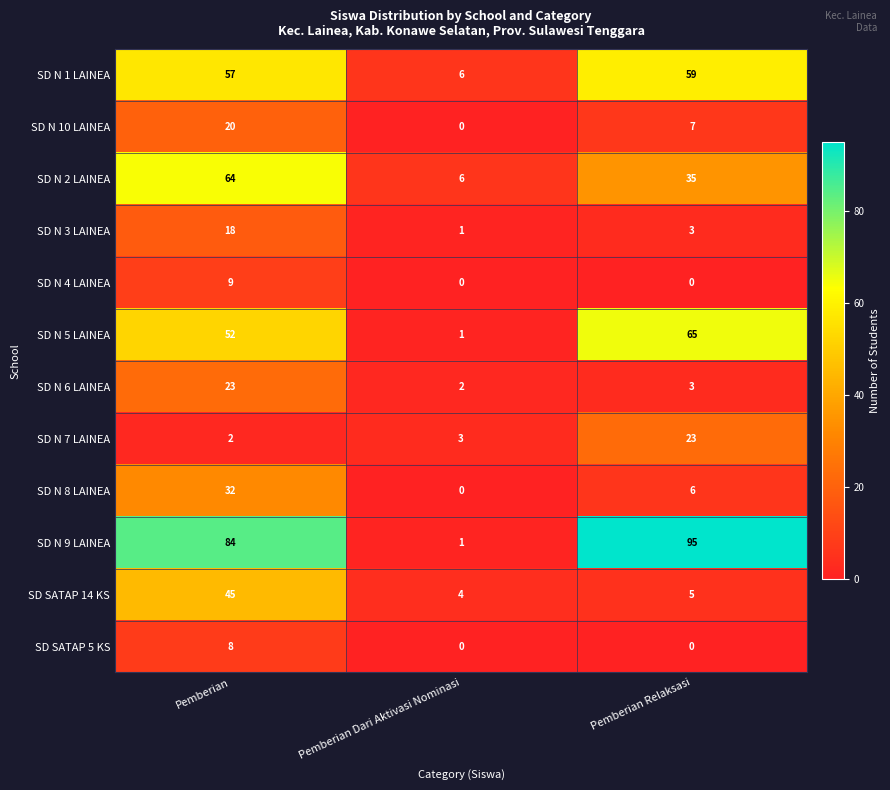

What is the difference between the maximum and second lowest values in the SD N 6 LAINEA series?

20